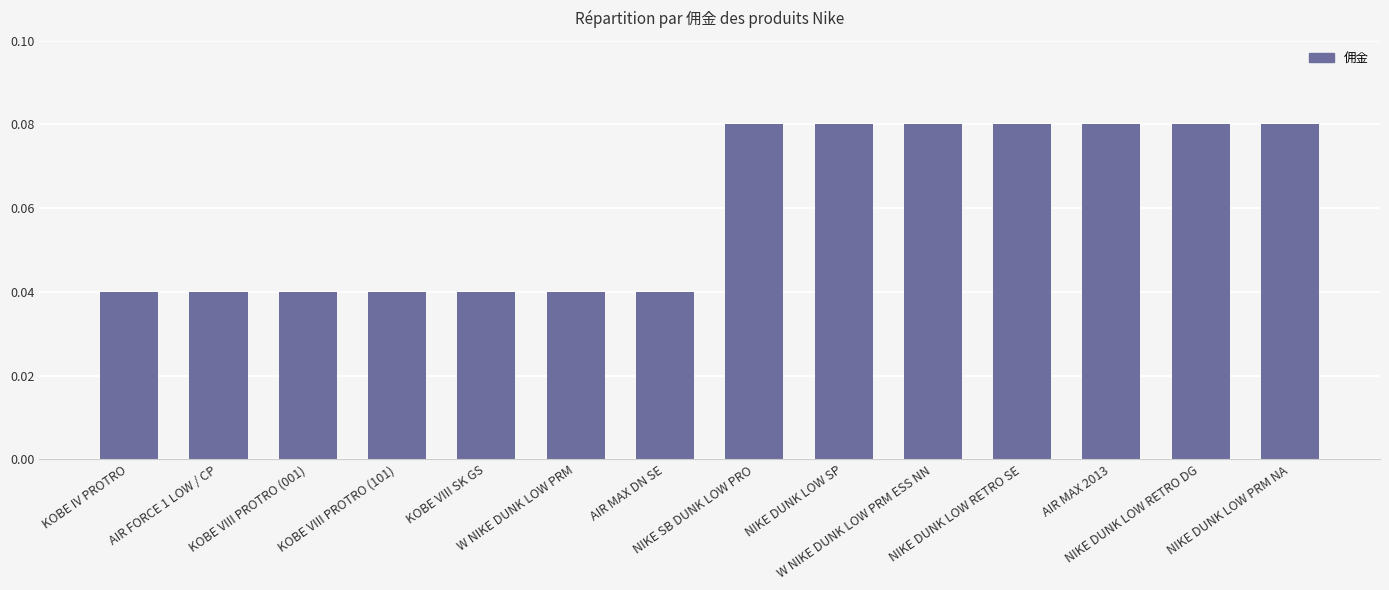

Count the values in the range 0 to 1.

14